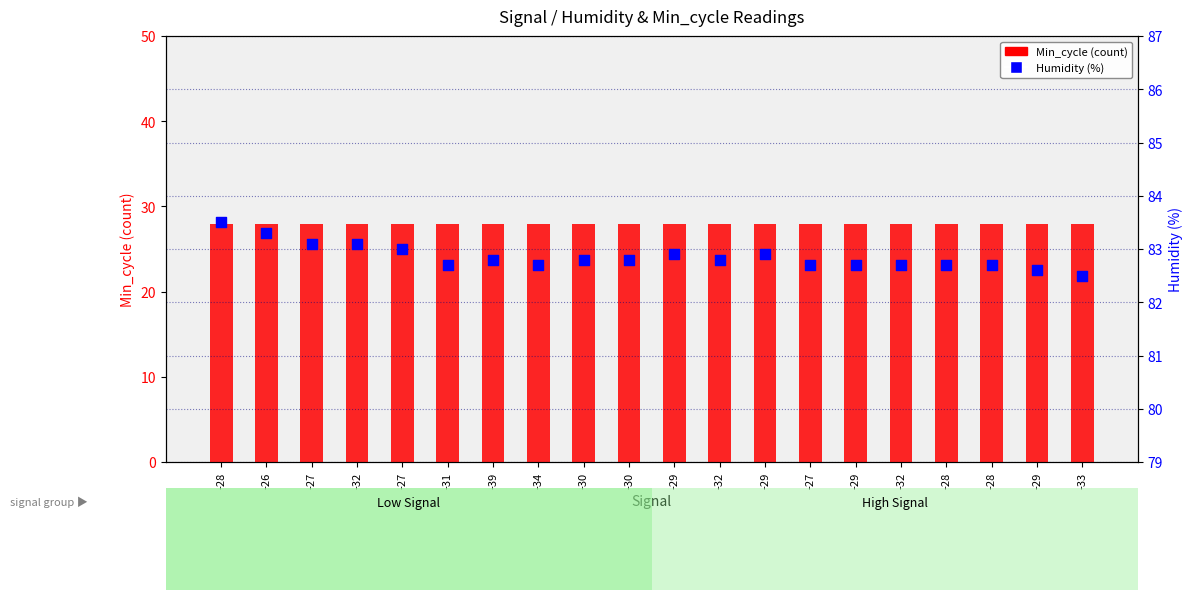

Which series contains the highest Y value?

Humidity (%)